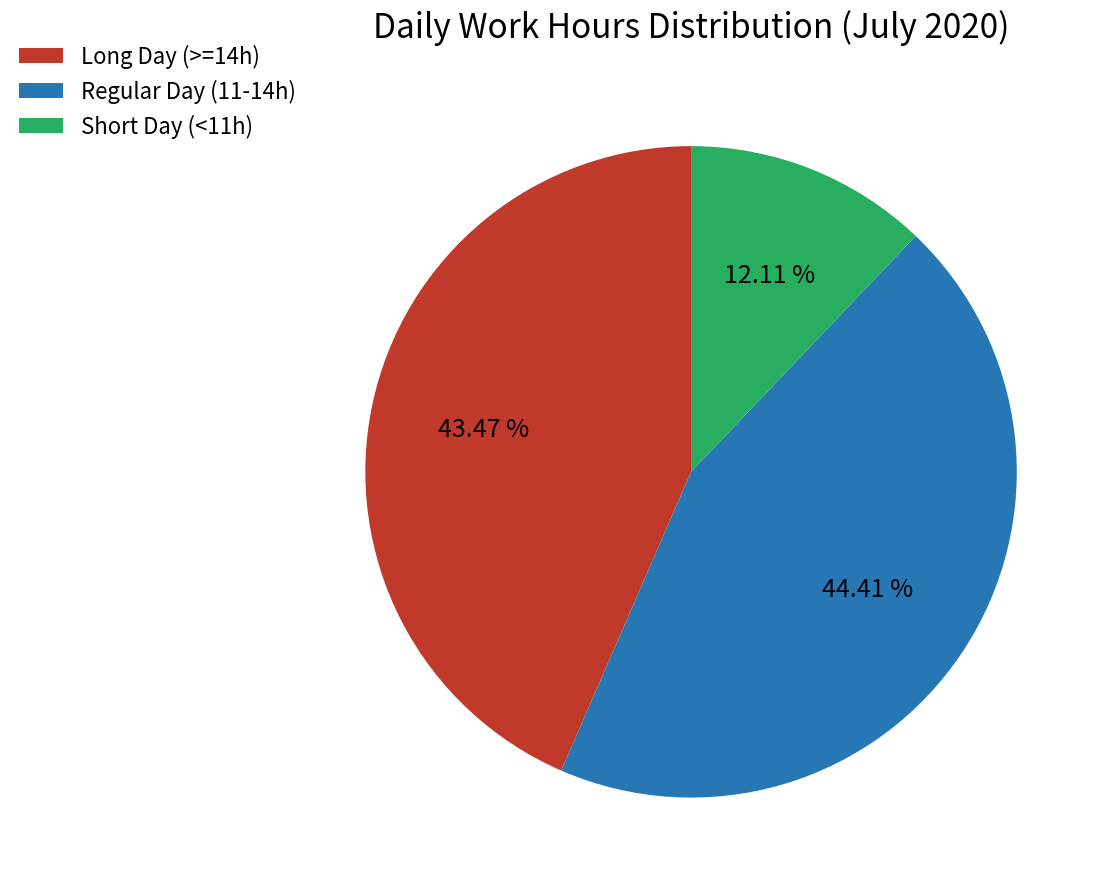

What is the ratio of the value at Long Day (>=14h) to the value at Short Day (<11h)?

3.6